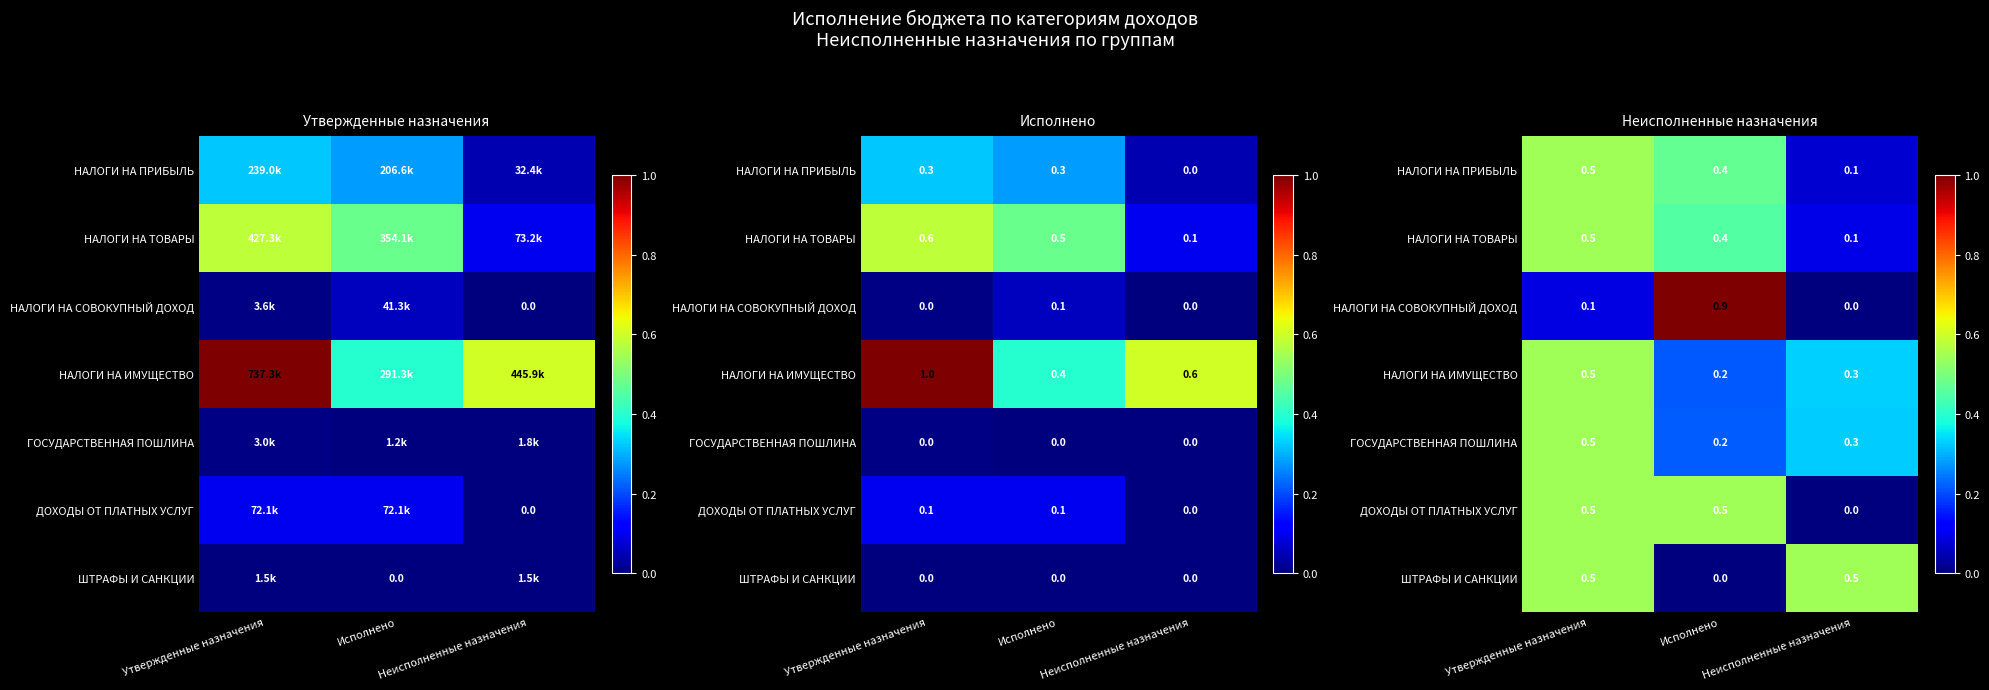

The НАЛОГИ НА ИМУЩЕСТВО series shows 0.5 at Неисполненные назначения. True or false?

False